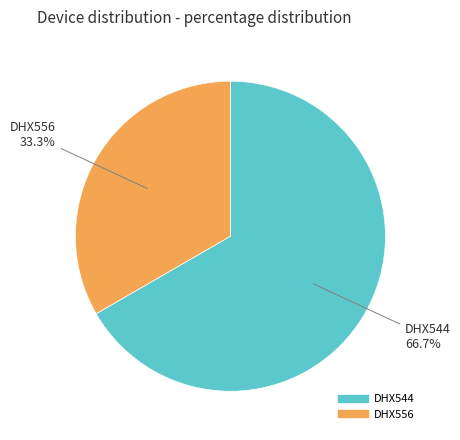

The DHX556 slice represents 33% of the pie. True or false?

True